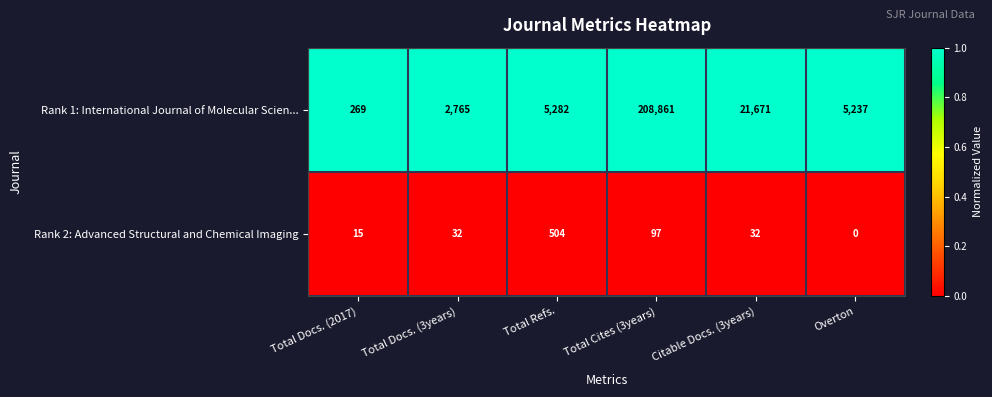

Which series has the largest total across all categories?

Rank 1: International Journal of Molecular Scien...